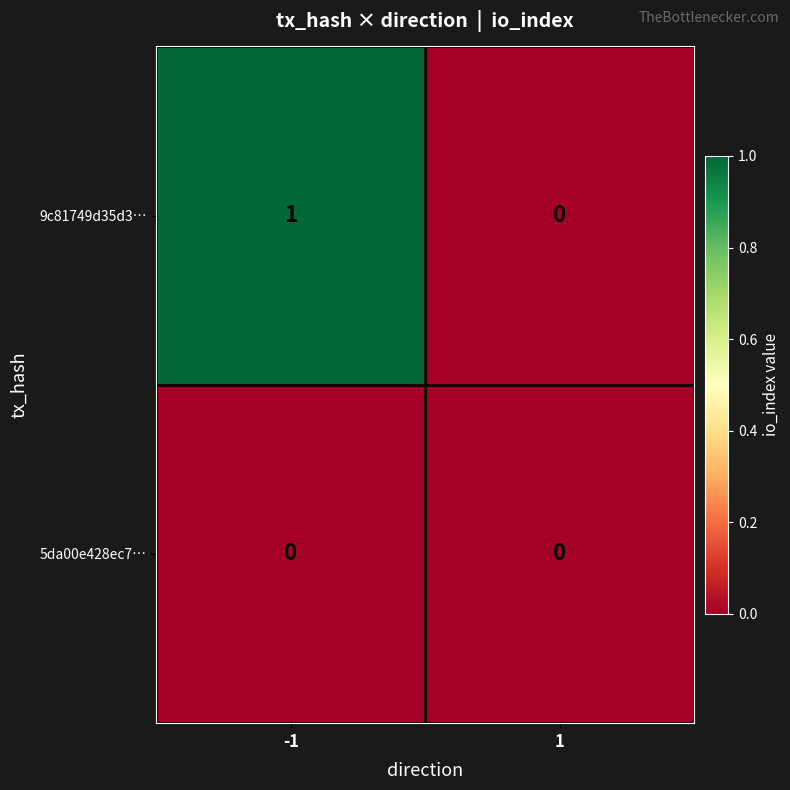

Which series has the largest range (max minus min)?

9c81749d35d3…